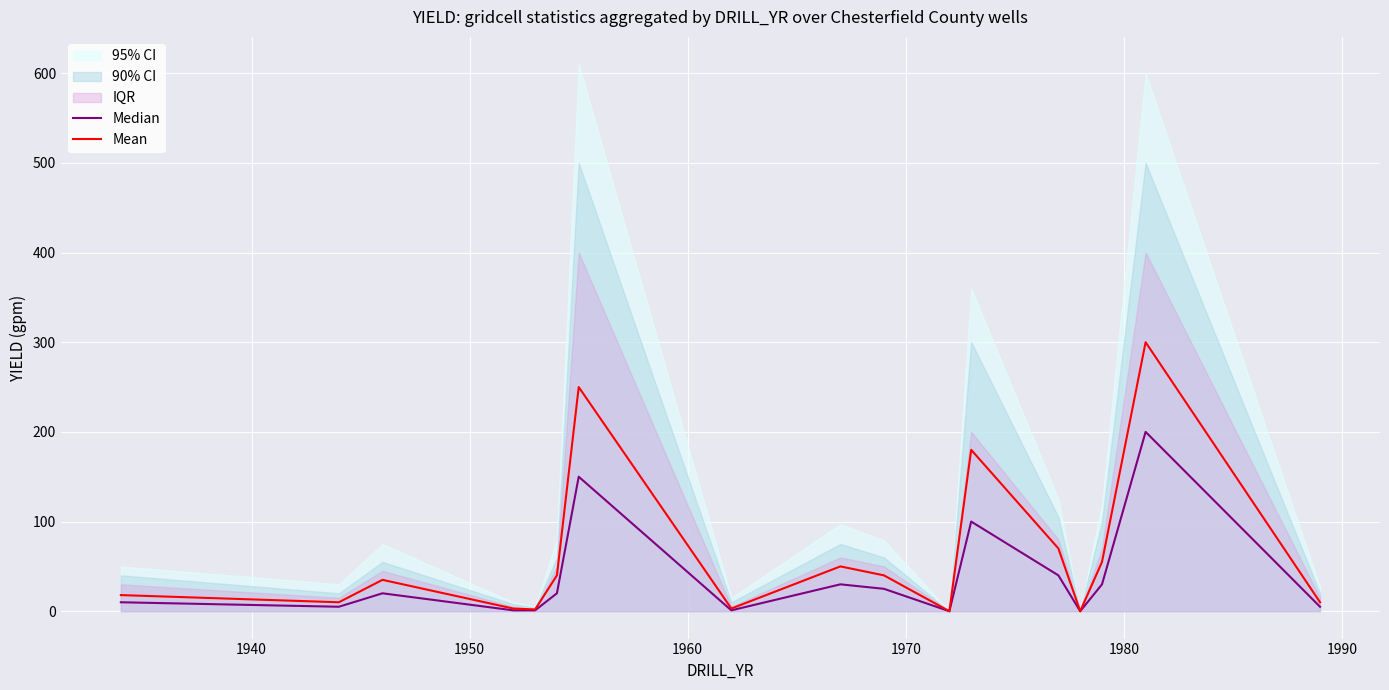

What is the highest value of the Mean series?

300